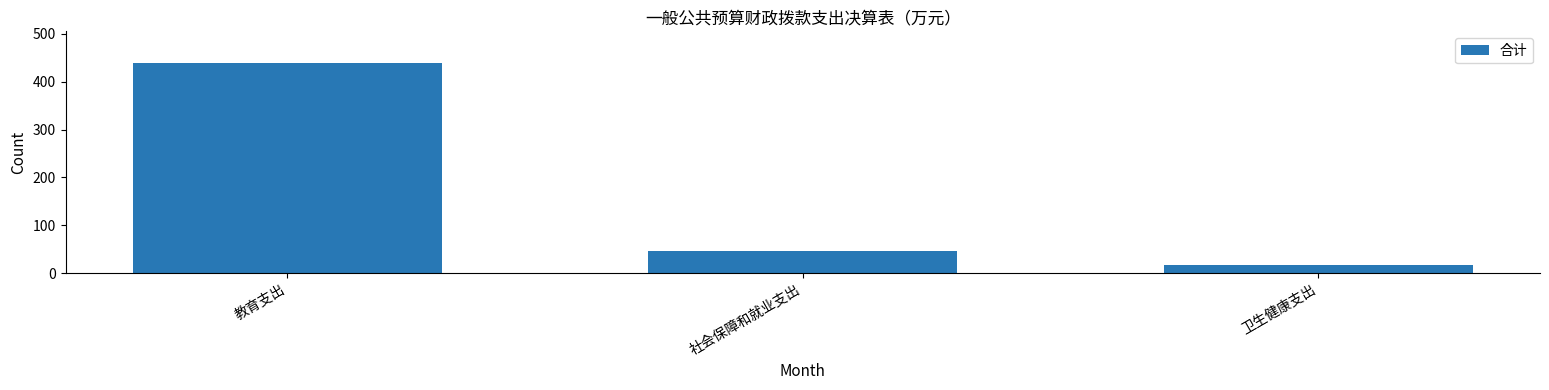

What is the sum of the values at 卫生健康支出 and 社会保障和就业支出?

64.7